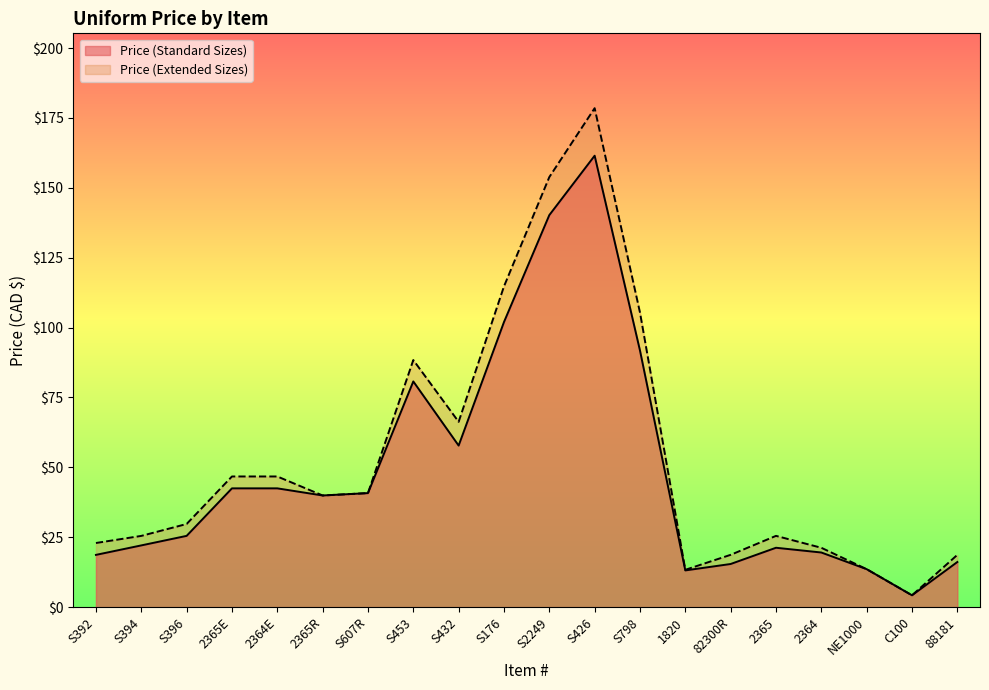

At how many categories does at least one series exceed 18?

17